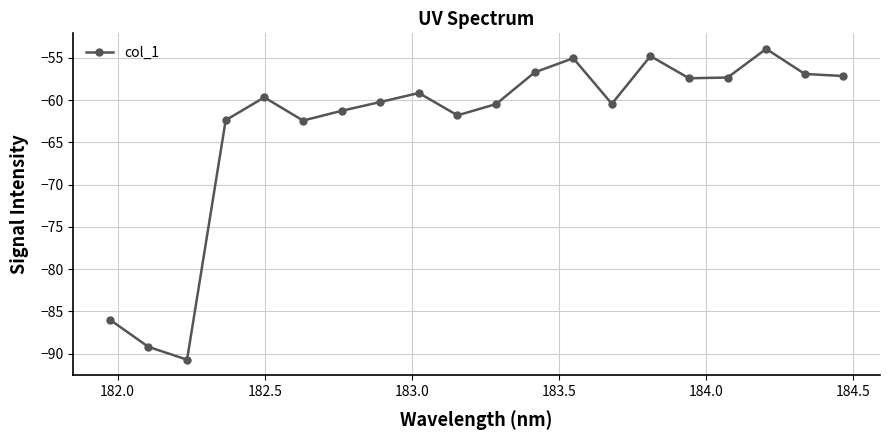

How many series are shown in this chart?

1